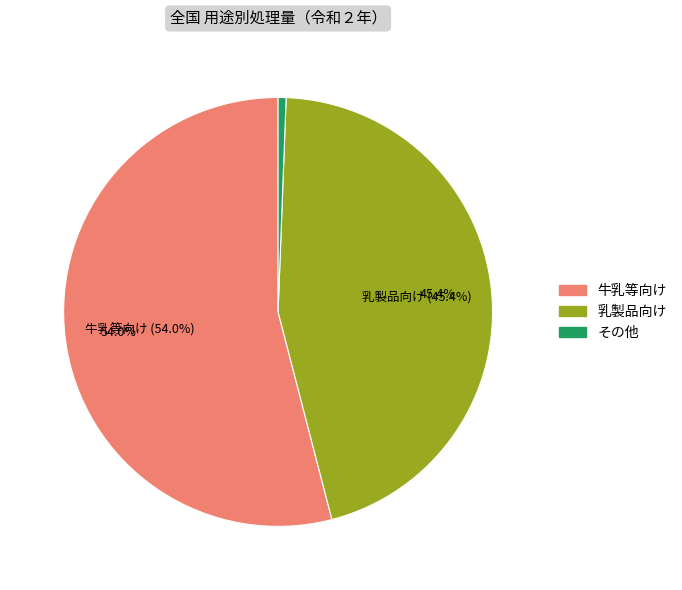

Count the number of slices in the pie.

3